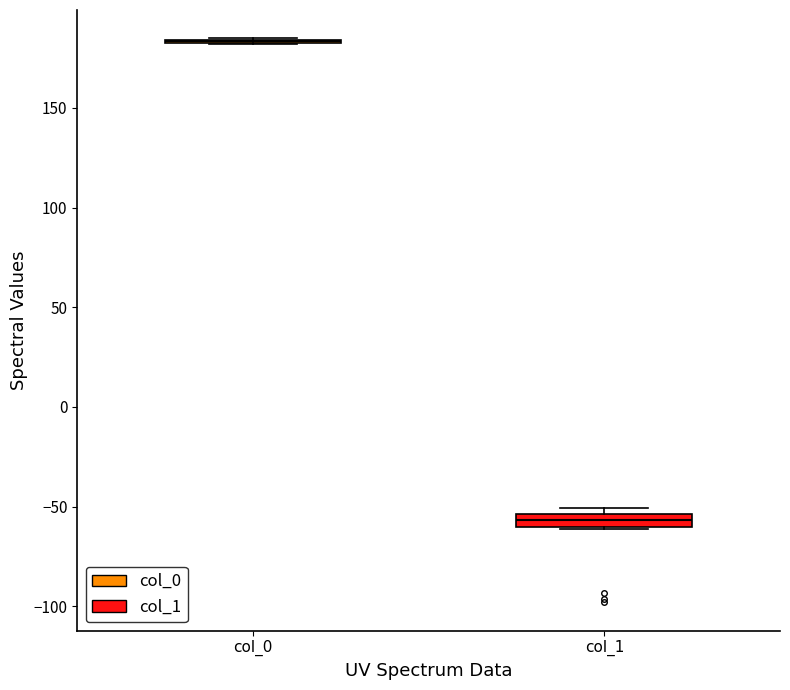

Where is the lower edge of the box for col_1 on the y-axis? The values are not printed on the chart, so give them approximately, as read against the axis.

-60